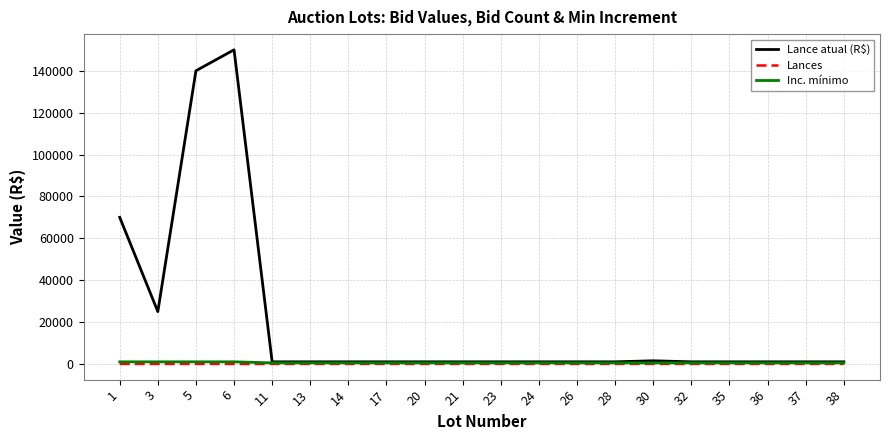

At which category is the sum across all series the highest?

6